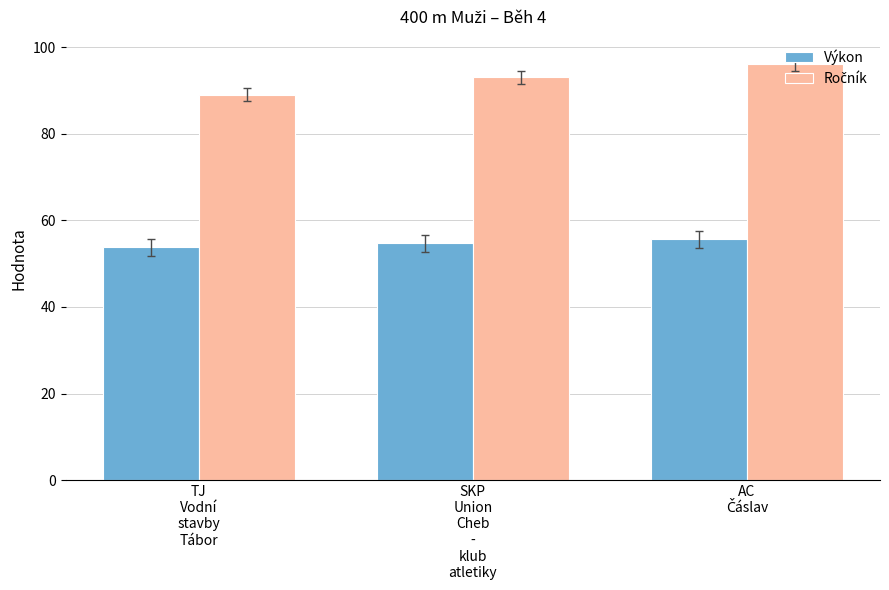

What is the average value of the Výkon series?

54.7